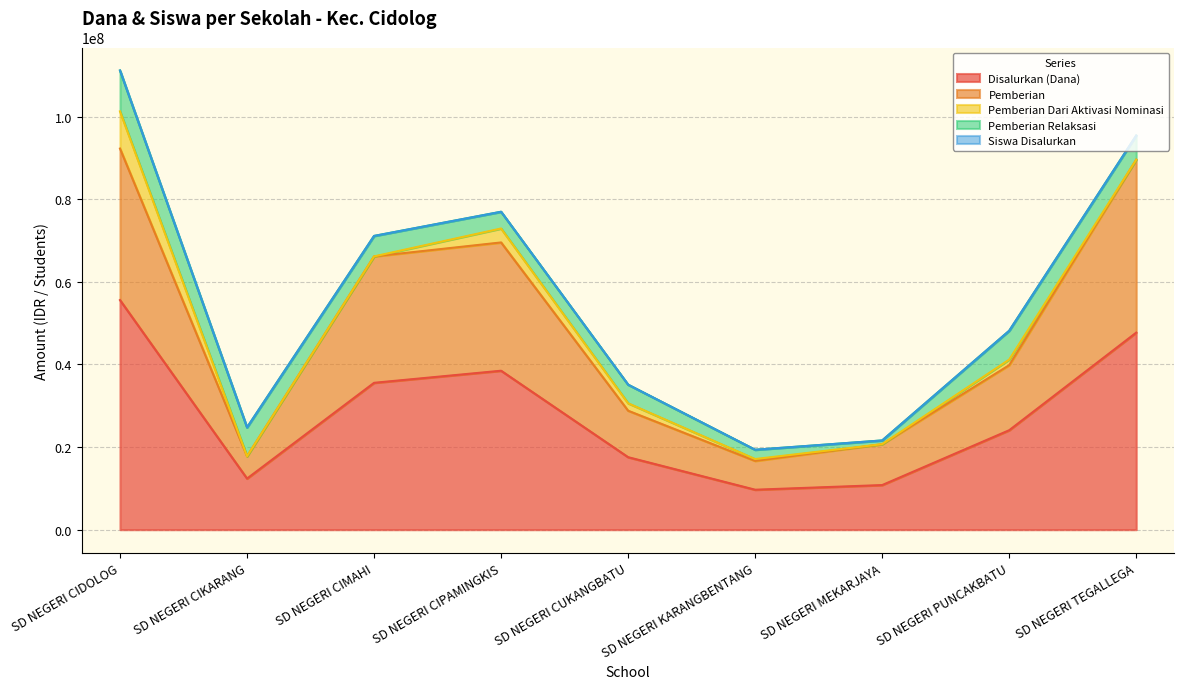

What is the value of the Pemberian point at the 2nd from the left?

17775000